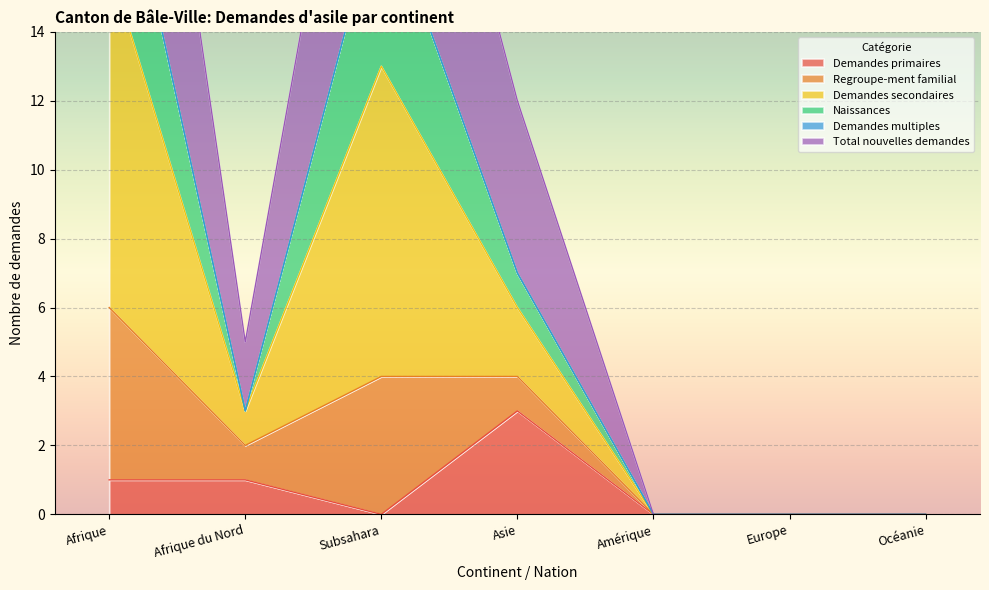

What is the difference between the second highest and minimum values in the Total nouvelles demandes series?

13